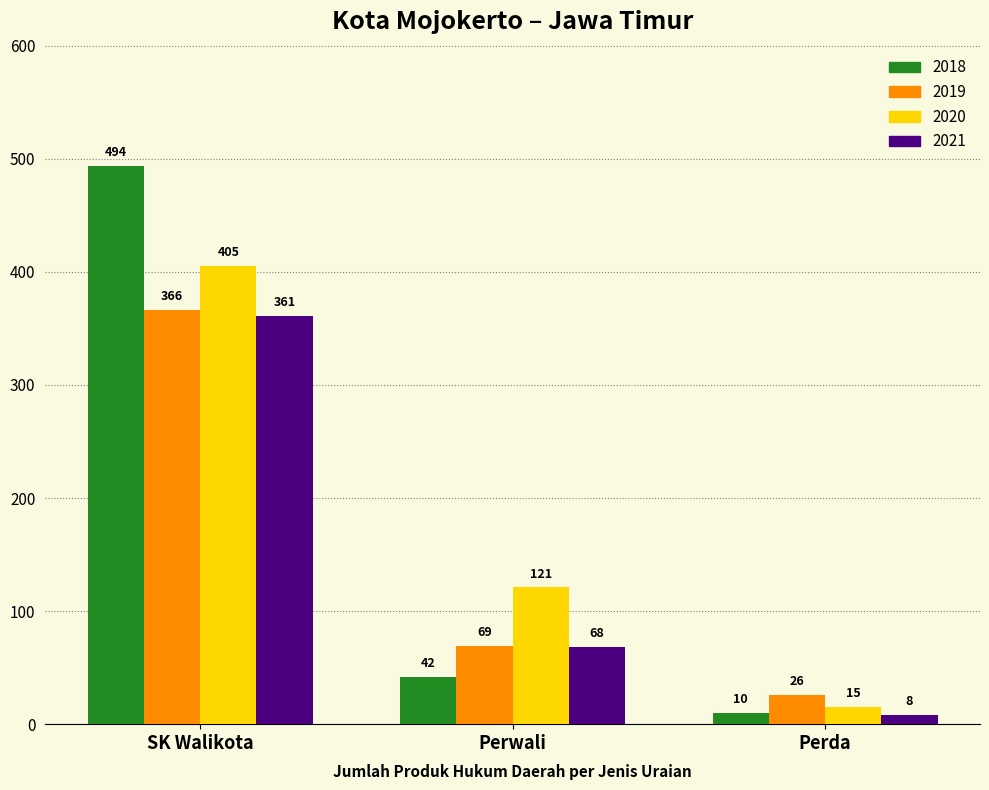

At which label does 2019 first exceed 69?

SK Walikota